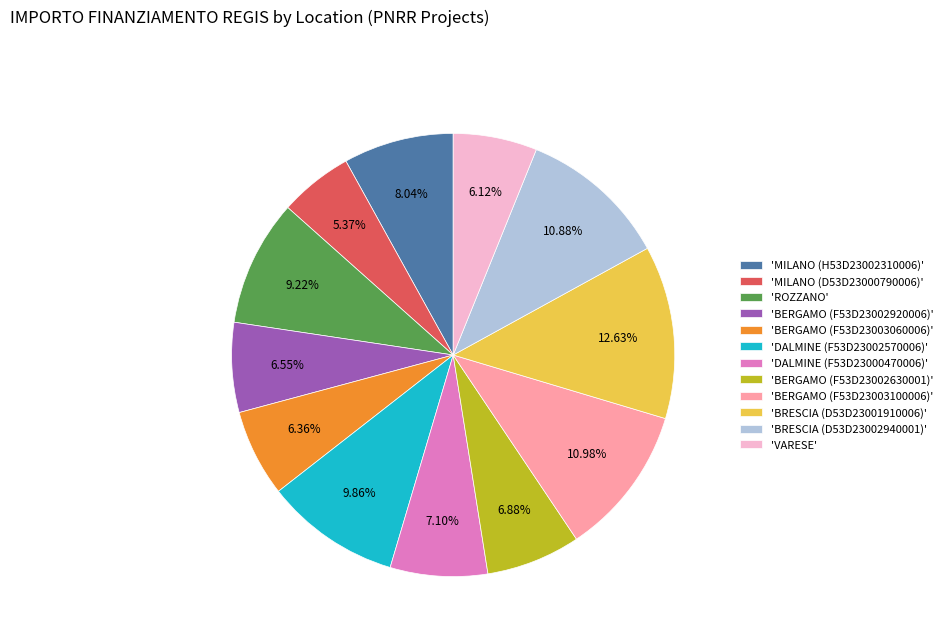

How many segments does this pie chart have?

12